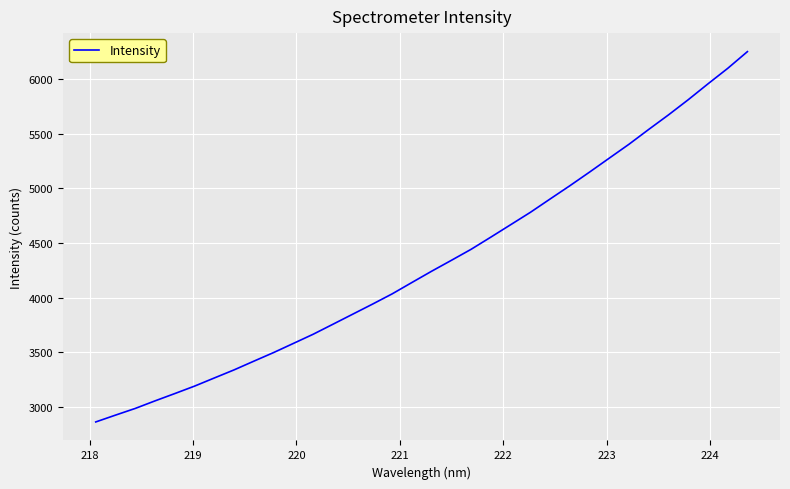

What is the greatest value displayed?

6249.3